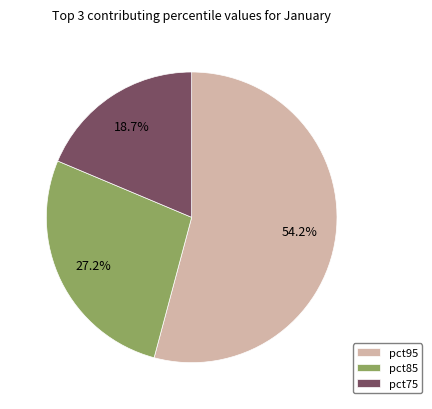

Is the sum of pct75 and pct95 greater than half?

Yes